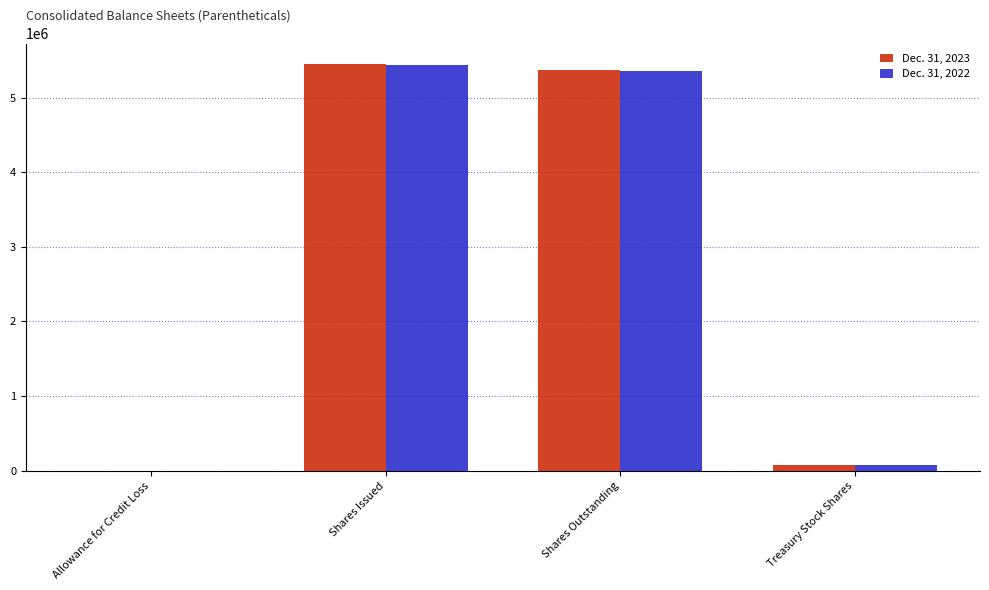

What is the maximum value shown in the chart?

5454639